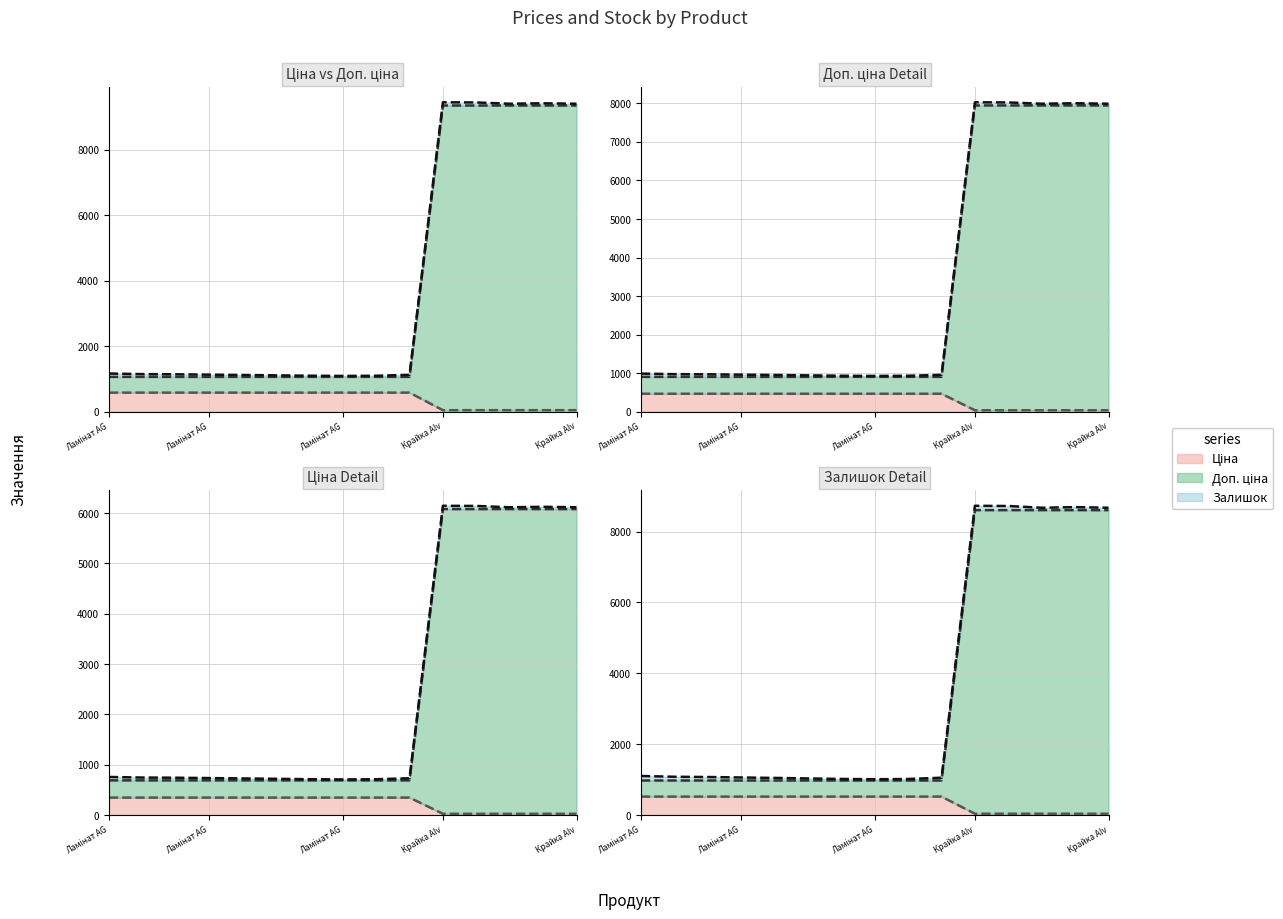

Which category has the lowest value across all series?

Ламінат AG